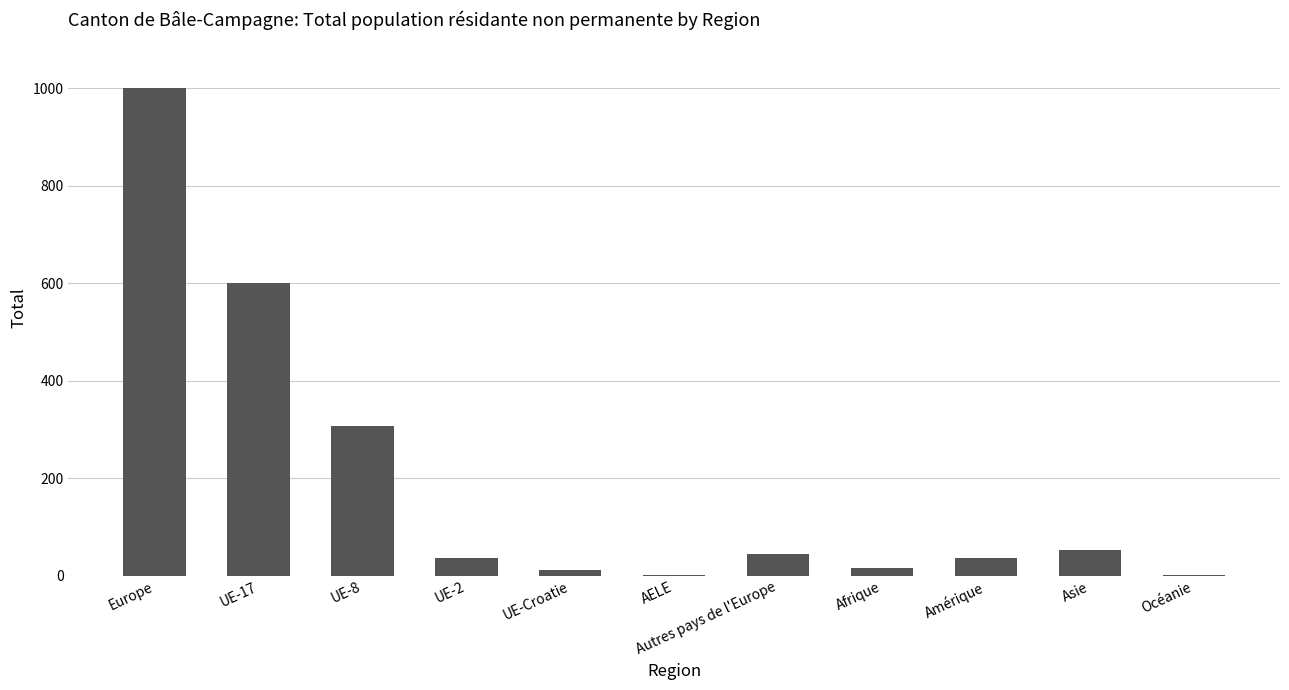

What is the approximate value at Asie?

53